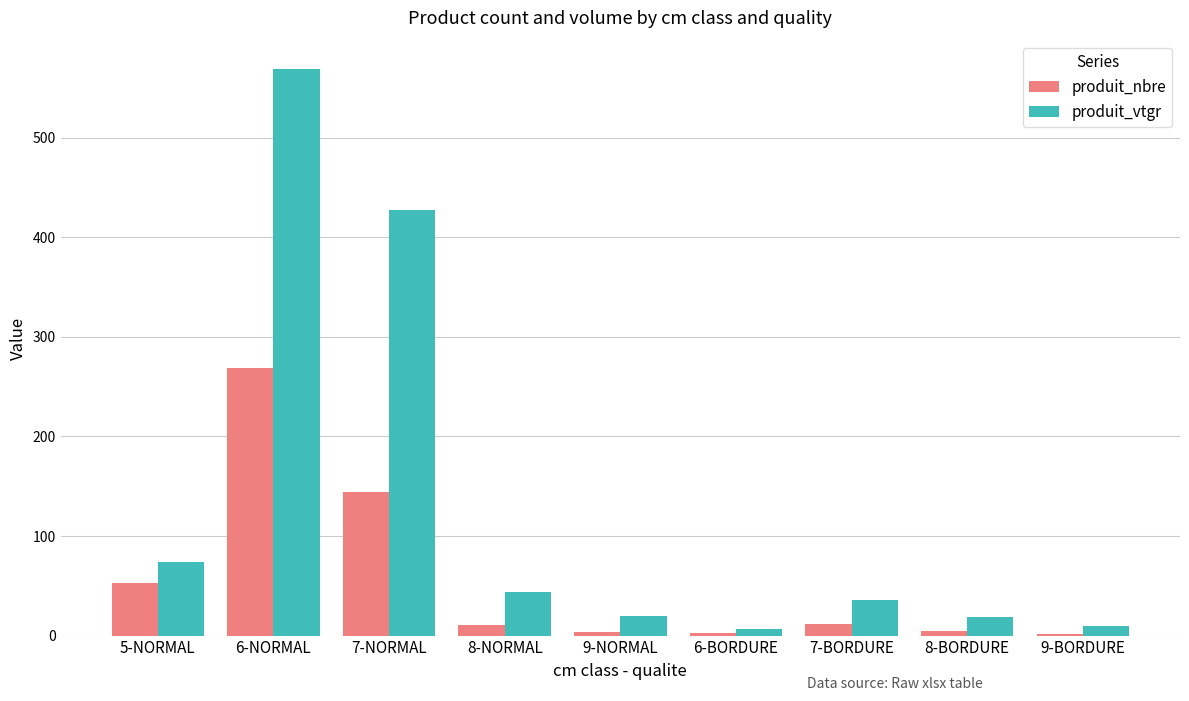

What is the value of the produit_nbre bar at the 2nd from the left?

269.0